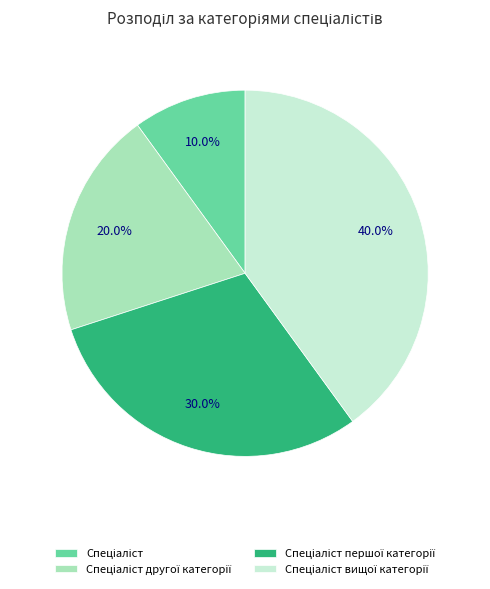

Is there any slice that represents more than half of the pie?

No